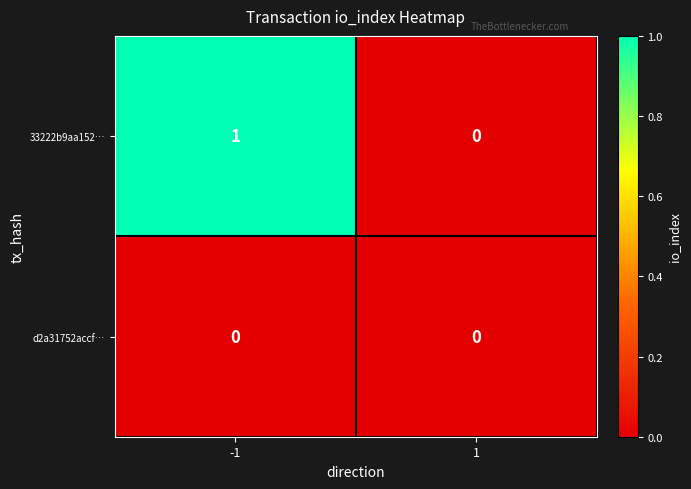

Which series has the widest spread of values?

33222b9aa152…